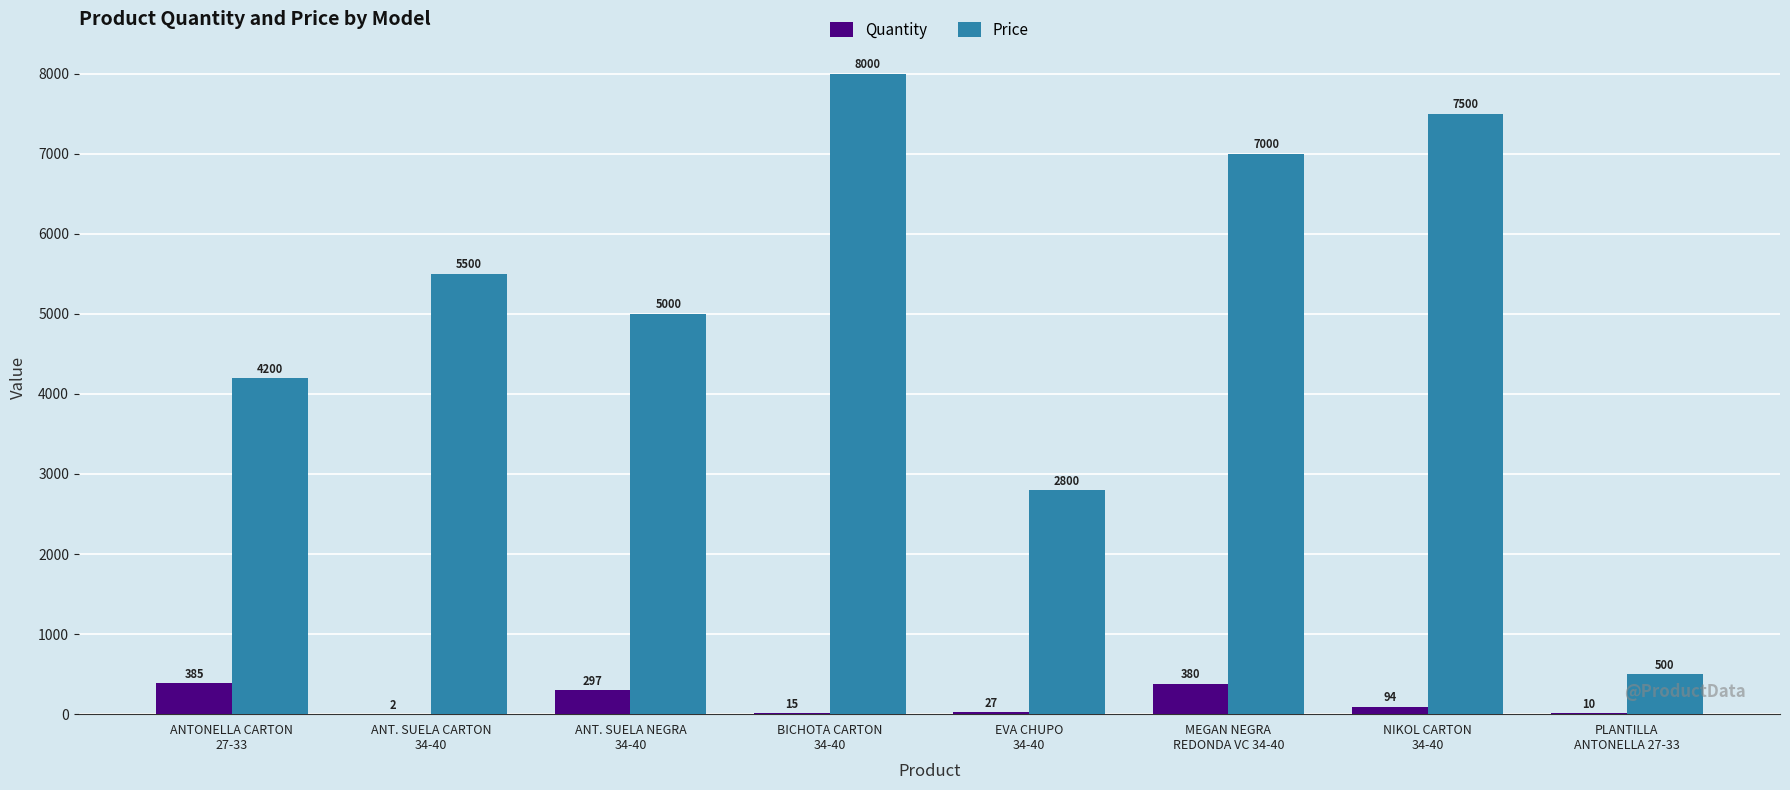

At which label does Quantity first exceed 94?

ANTONELLA CARTON
27-33